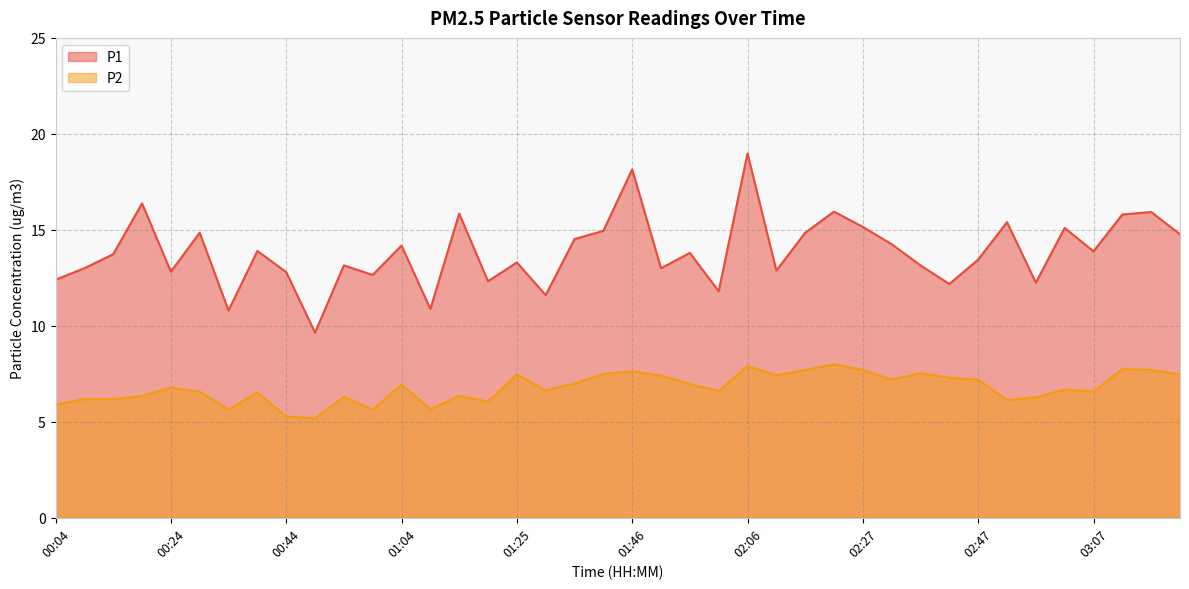

Rank the series by their average value, from highest to lowest.

P1, P2